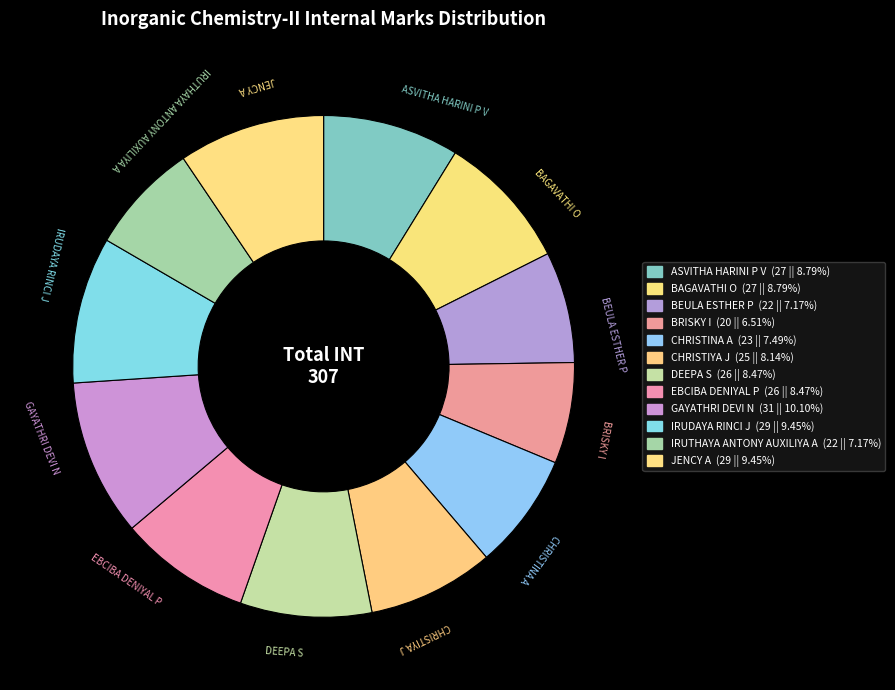

What is the largest slice in the pie chart?

GAYATHRI DEVI N